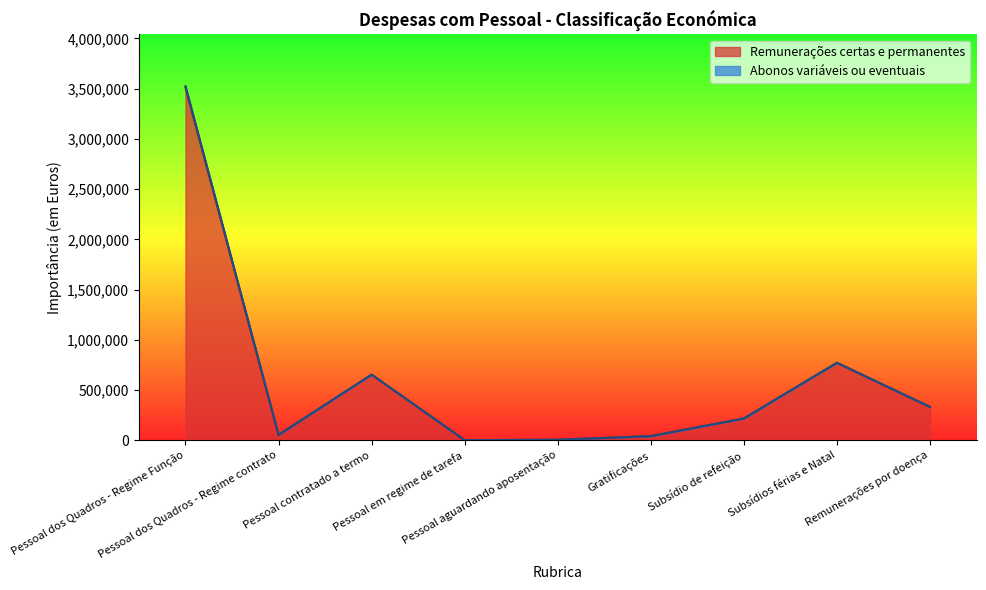

Reading left to right, extract all data points from this chart.

3512226	51600	652997	992	5089	41000	216630	770994	331472